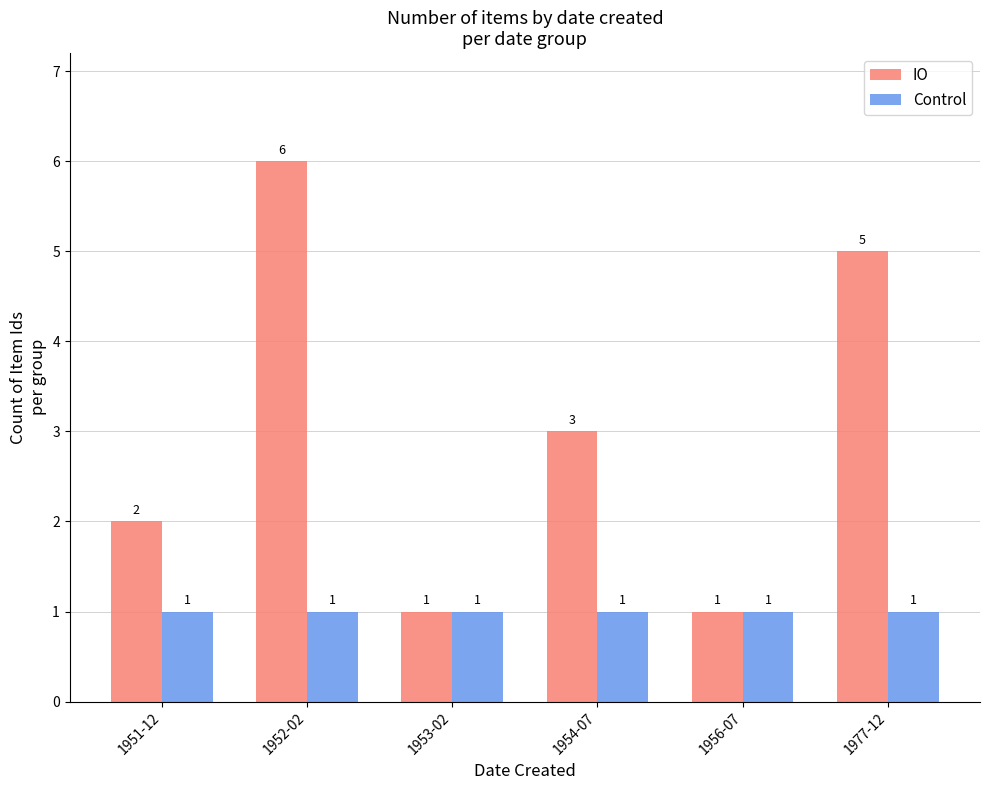

Are the bars grouped side by side (vs. stacked)?

Yes